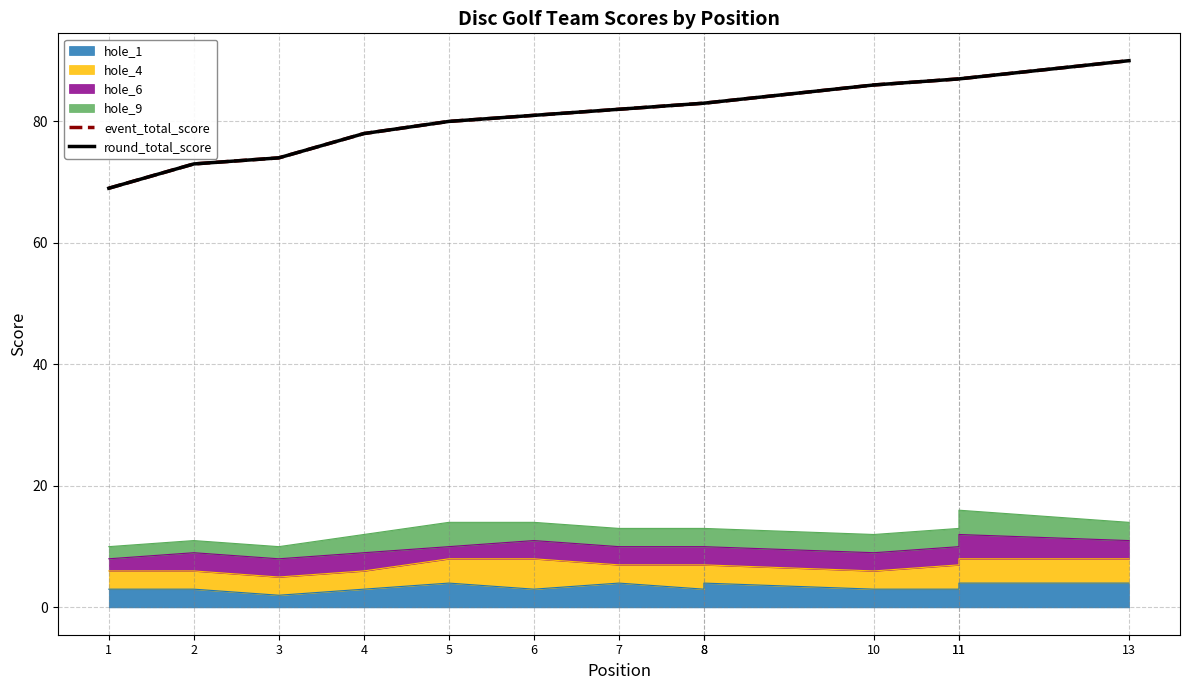

What is the difference between the event_total_score values at 10 and 11?

1